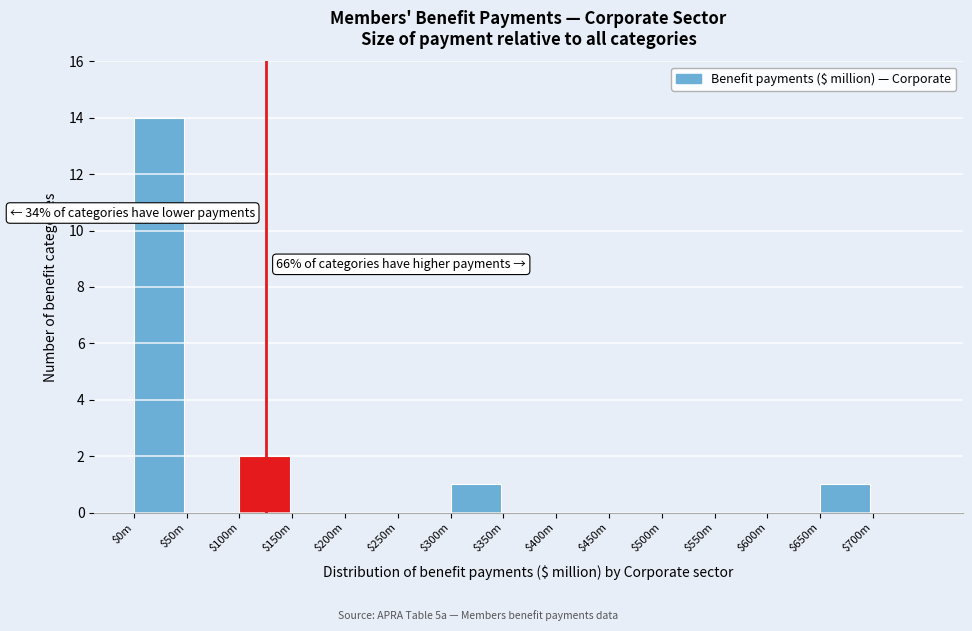

The value at $100m is 2. True or false?

True